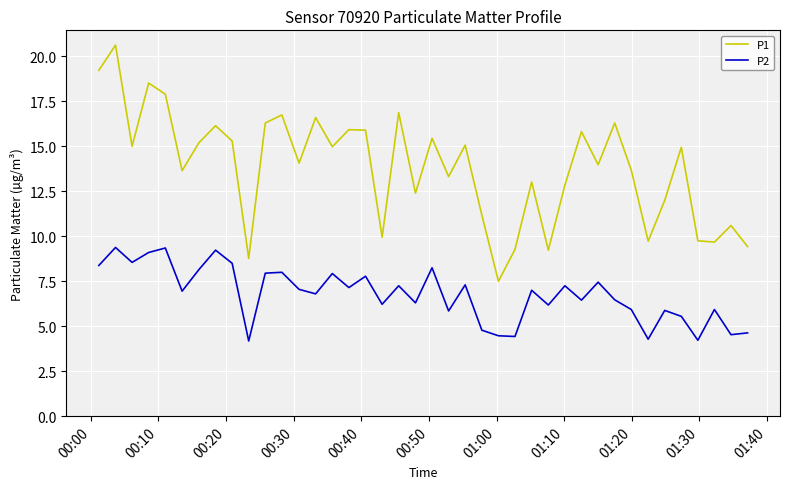

List the series in order of their peak value, highest first.

P1, P2